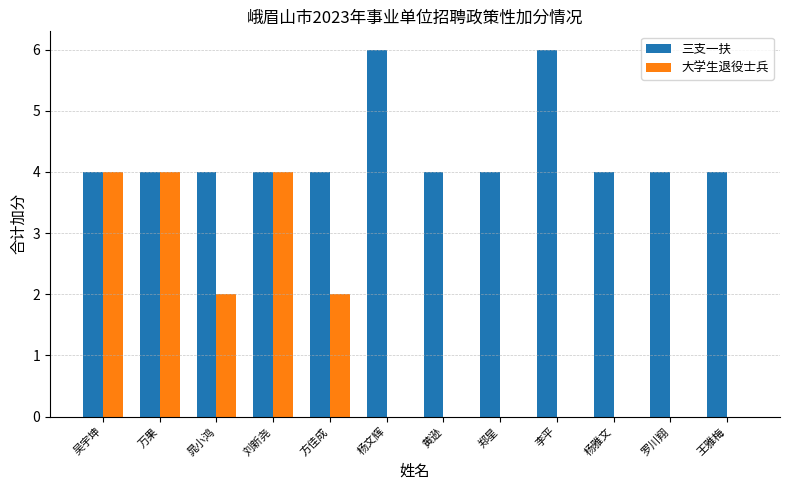

How many categories are shown in the chart?

12